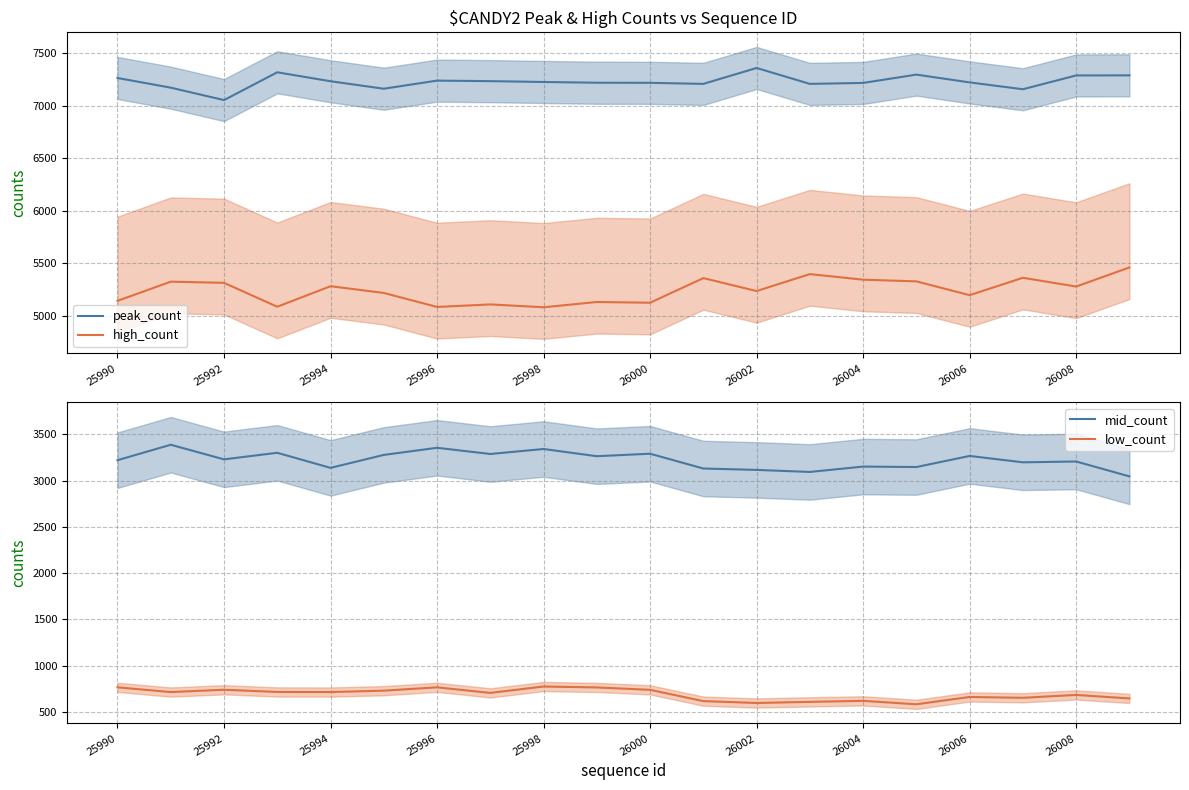

What is the value of the peak_count point at the 17th from the left?

7220